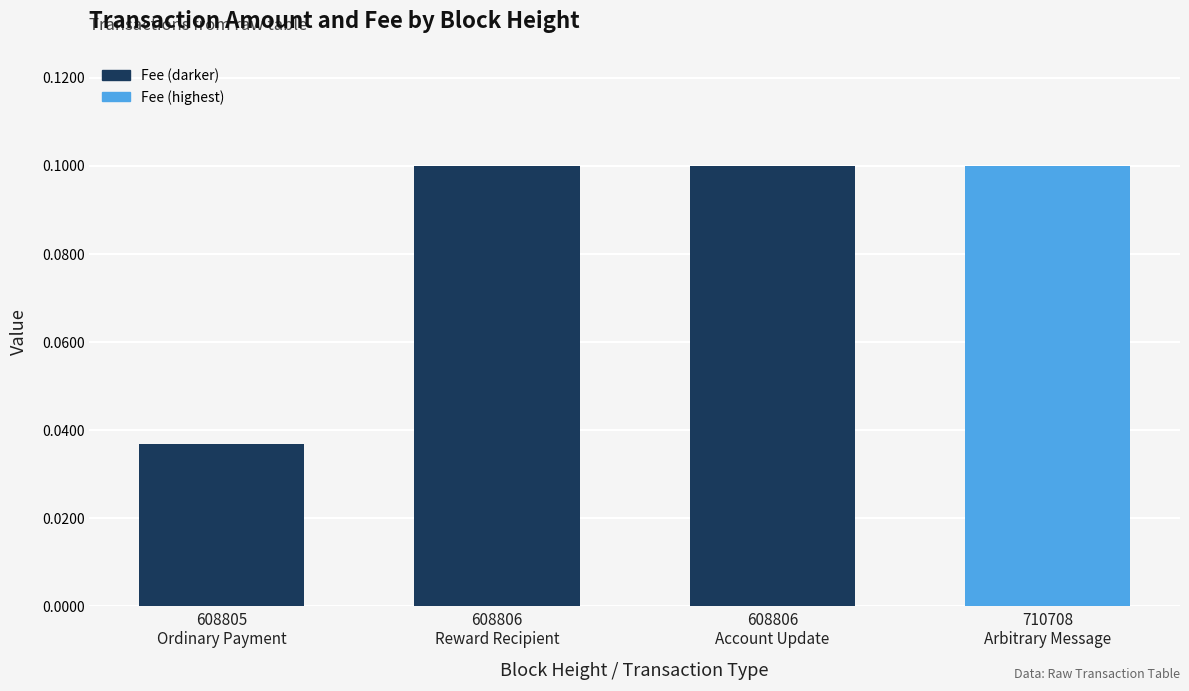

How many values are between 0 and 1?

4